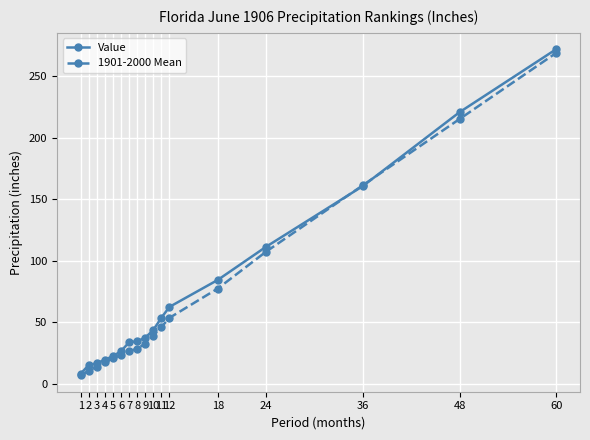

What is the difference between the highest and lowest values at 11?

7.5